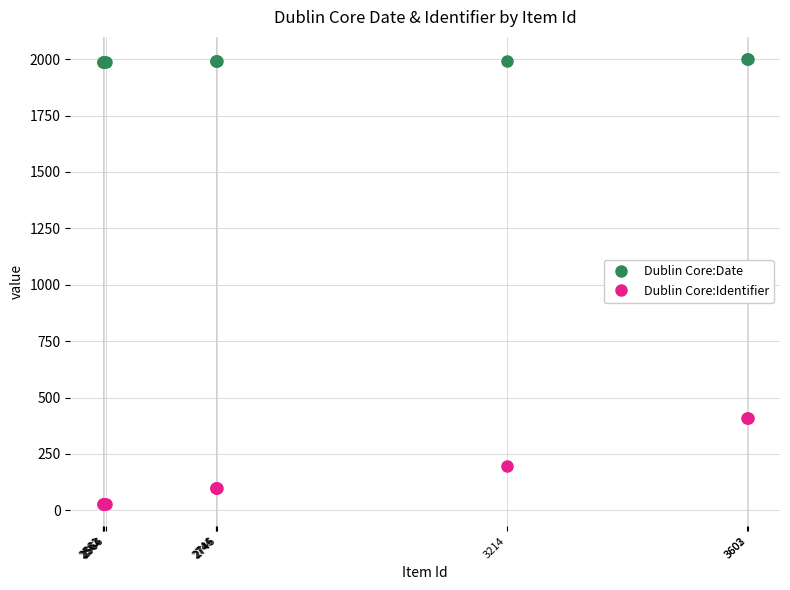

List the series in order of their overall mean, highest first.

Dublin Core:Date, Dublin Core:Identifier